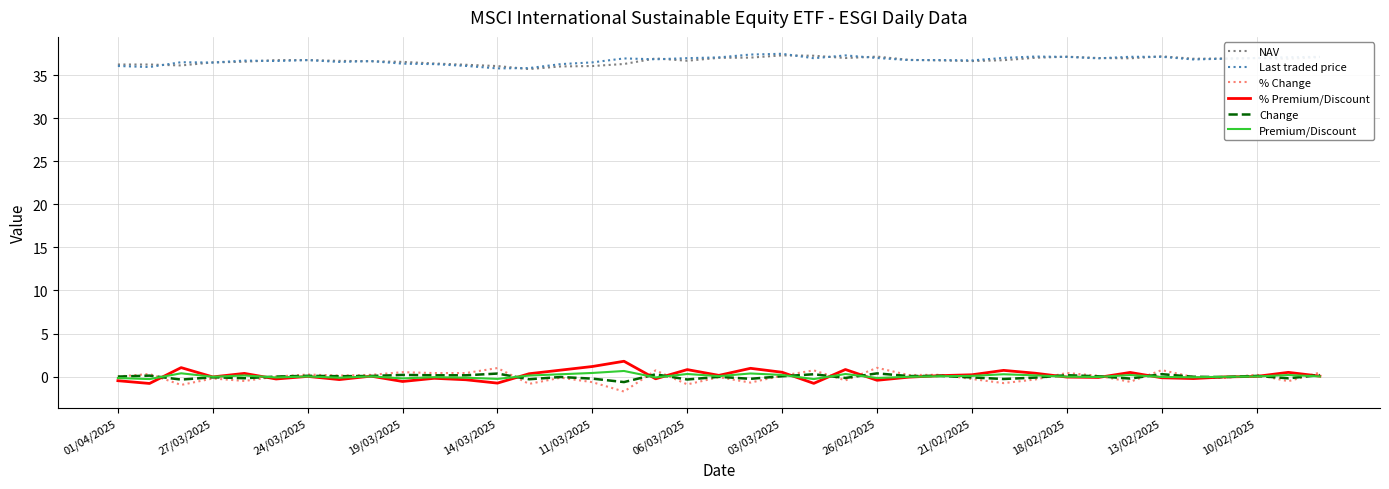

True or false: Last traded price and % Premium/Discount intersect in this chart.

False